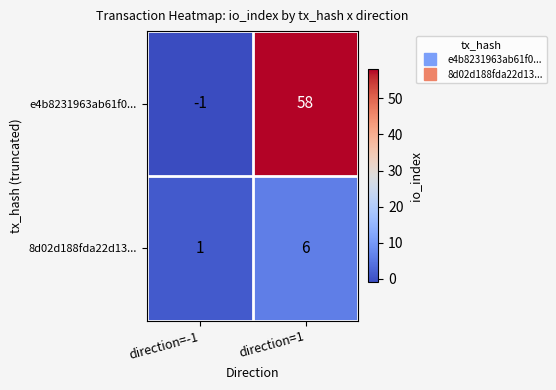

List the series in order of their peak value, highest first.

e4b8231963ab61f0..., 8d02d188fda22d13...